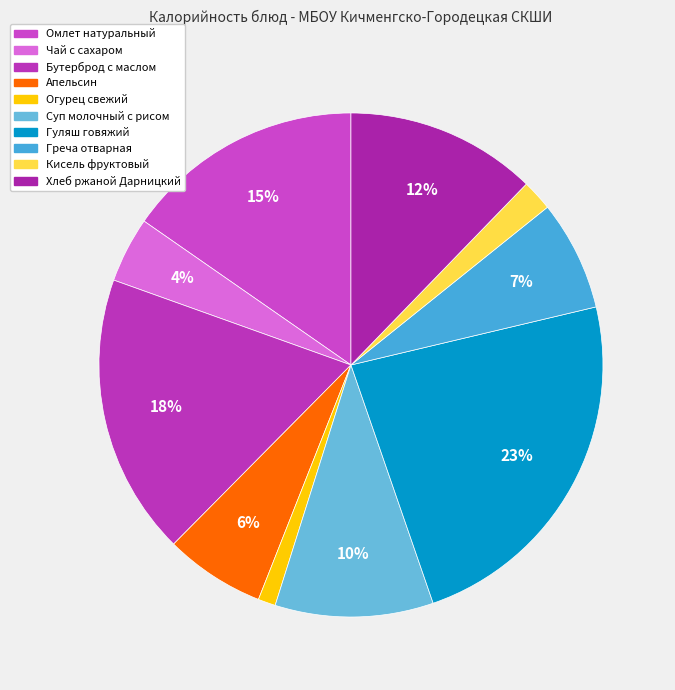

Approximately how many times larger is the value at Хлеб ржаной Дарницкий compared to Кисель фруктовый?

6.2